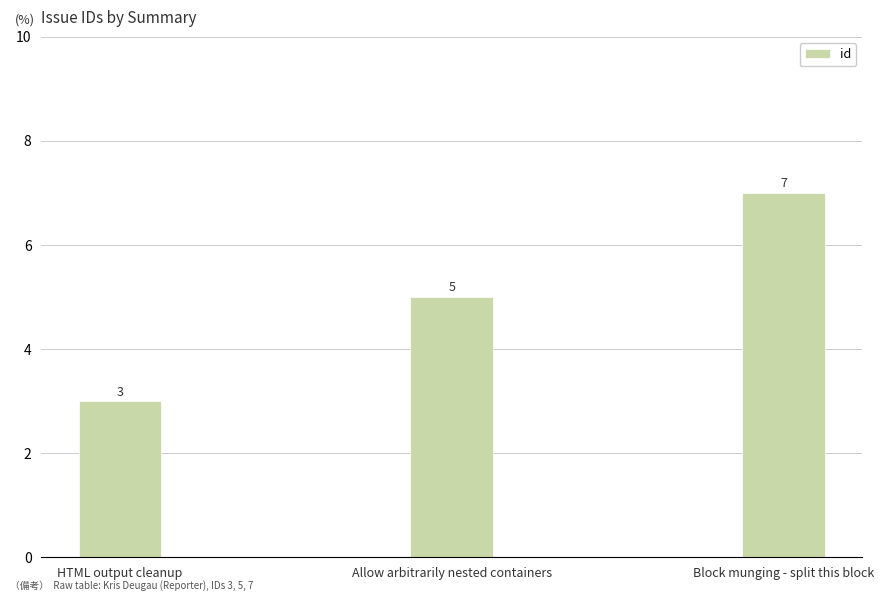

What position from the left is Allow arbitrarily nested containers?

2